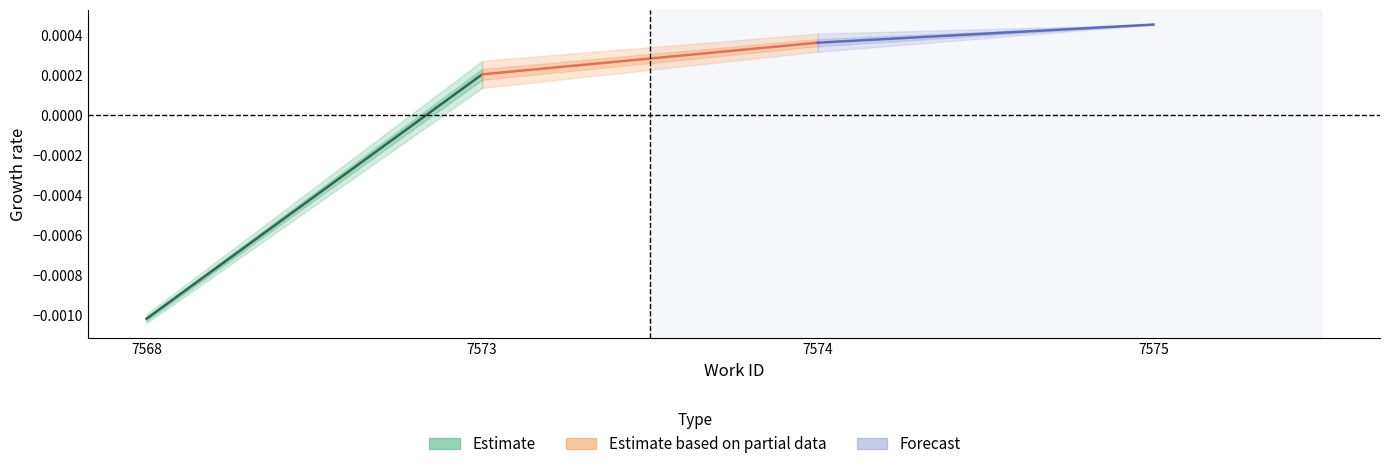

Is it true that Estimate equals 0.0 at 7573?

True